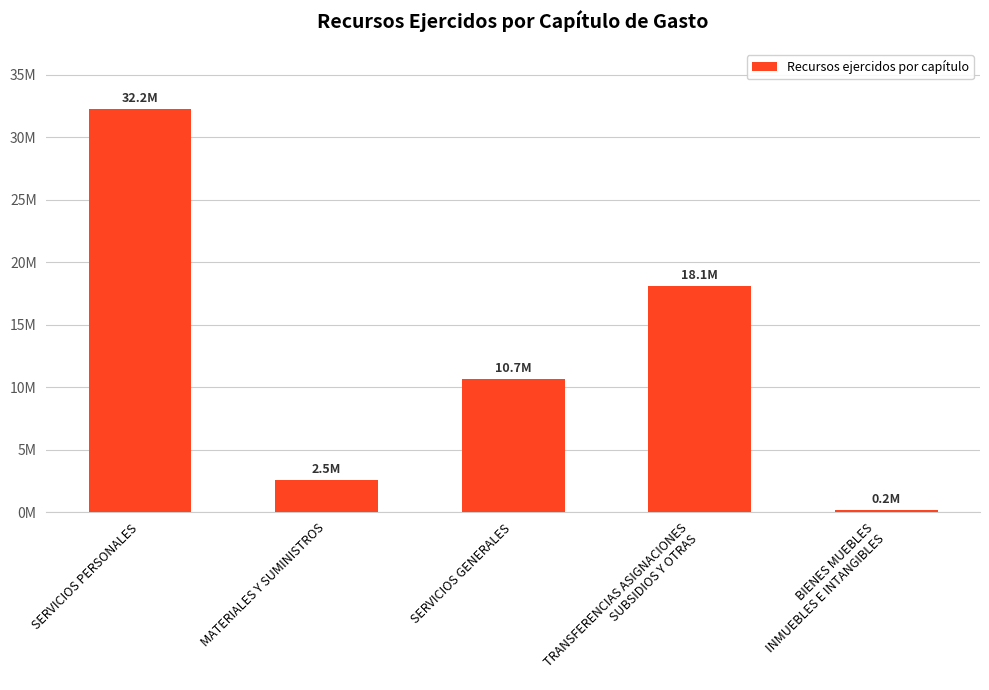

The chart shows a value of 60171.4 at BIENES MUEBLES
INMUEBLES E INTANGIBLES. True or false?

False